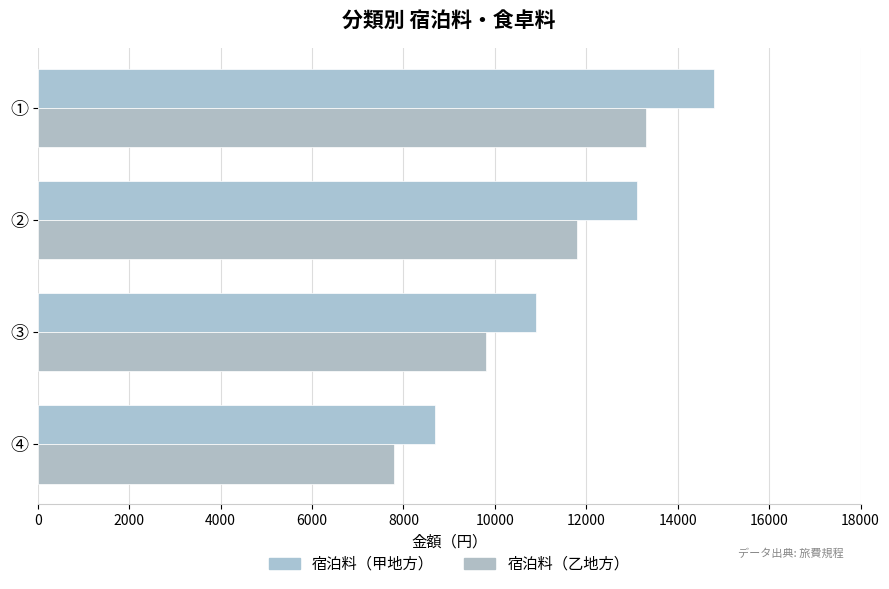

How many distinct data groups are displayed?

2